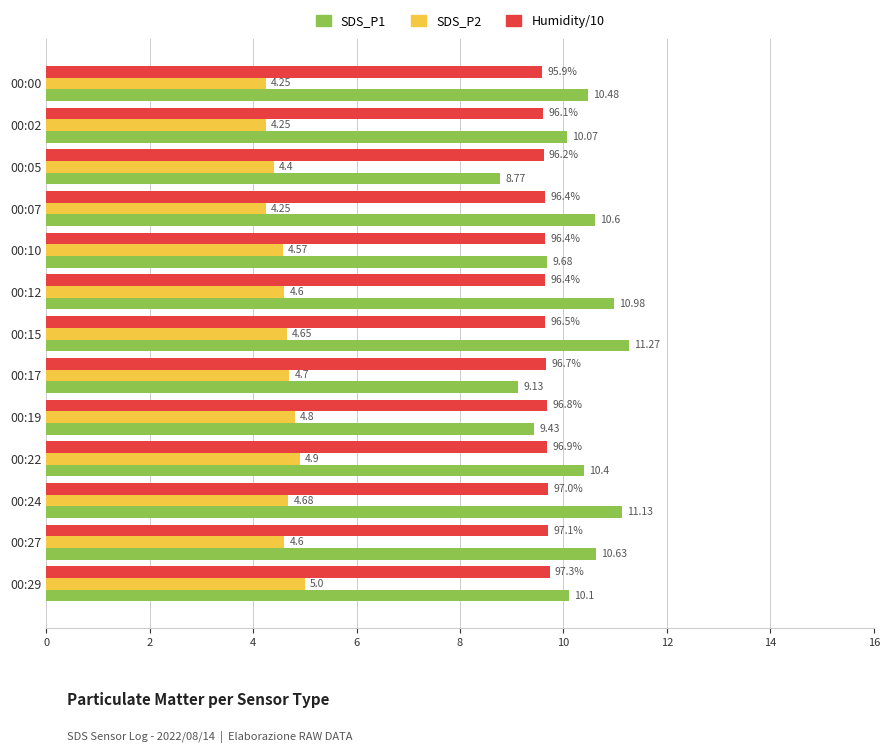

Which category has the highest value across all series?

00:15